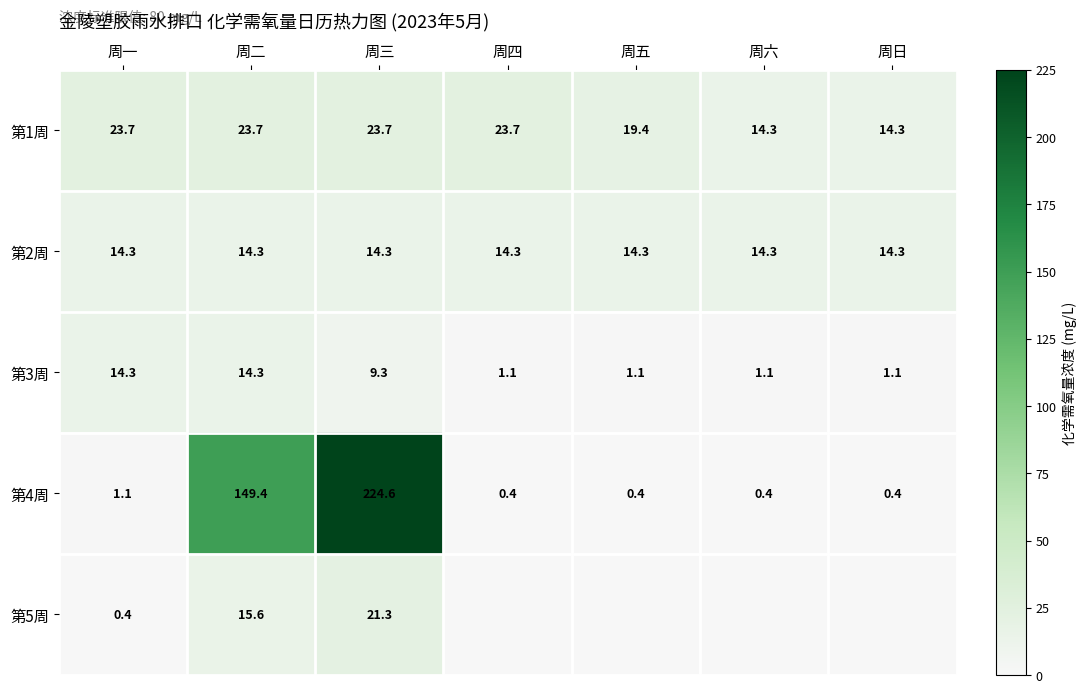

Read the 第1周 value at 周四.

23.7